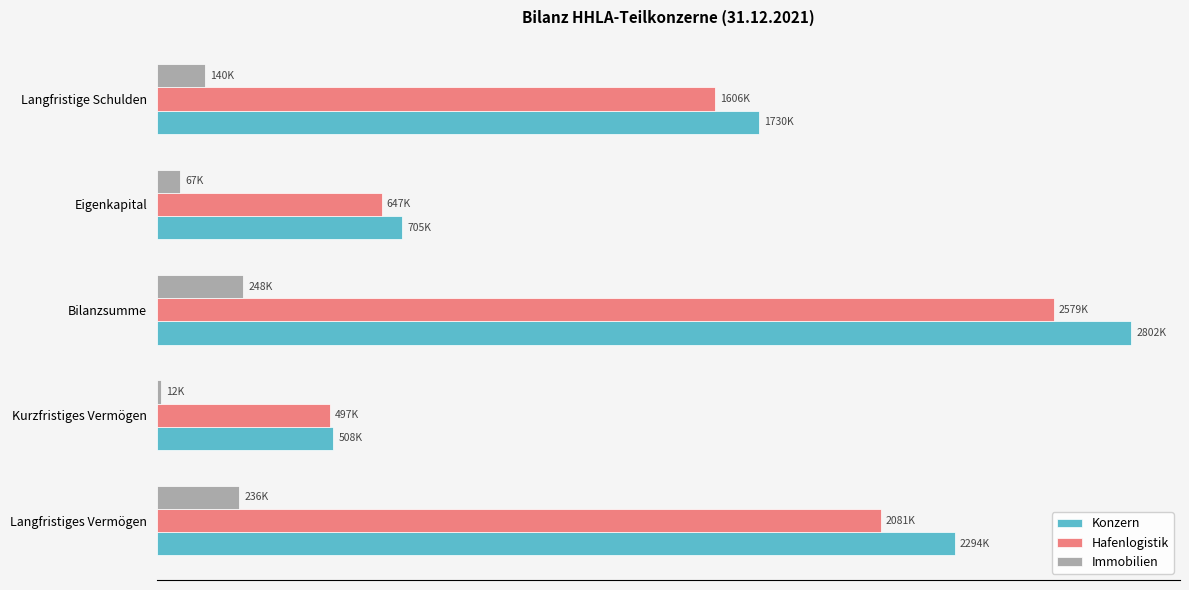

What is the sum of all Immobilien values?

702926